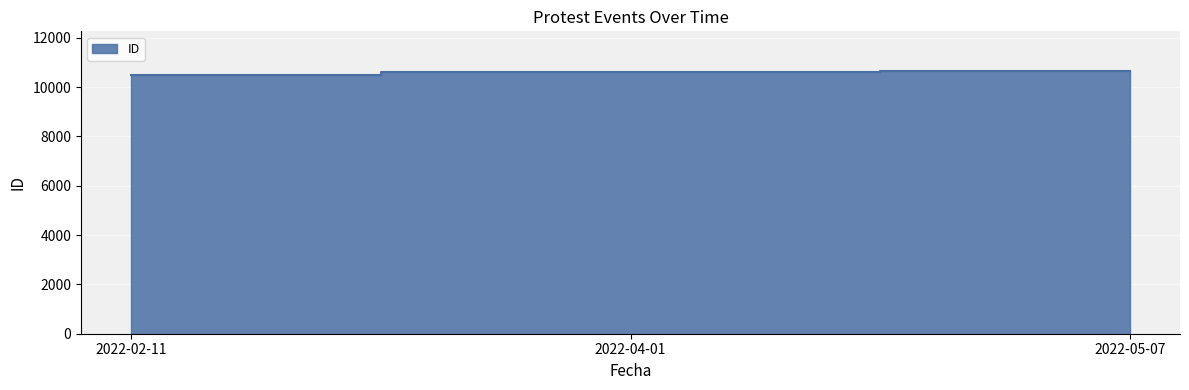

Where is the data nearest to the value 10566?

2022-04-01